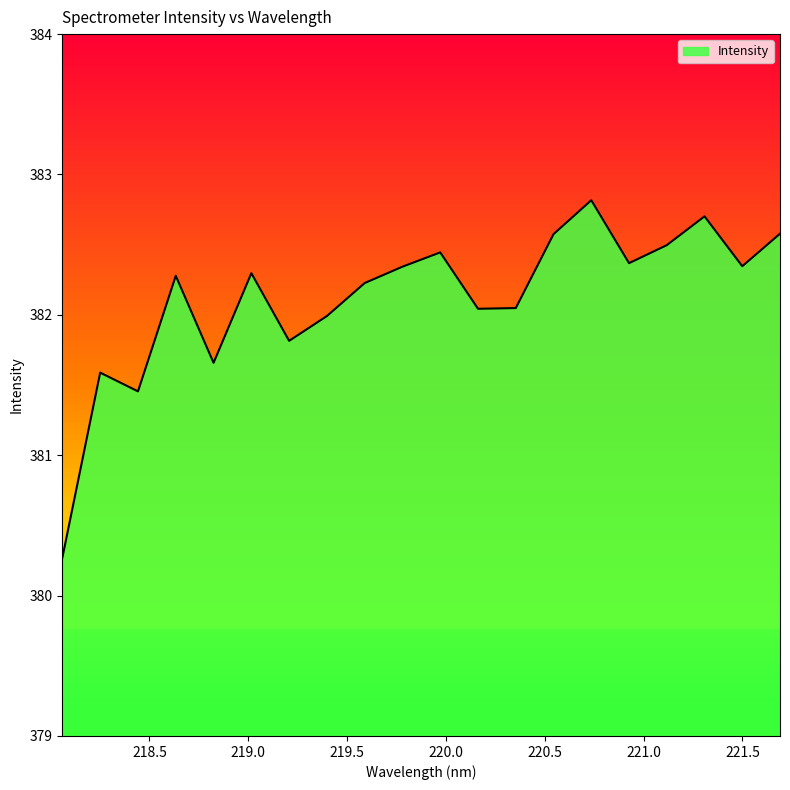

What is the minimum value shown in the chart?

380.3